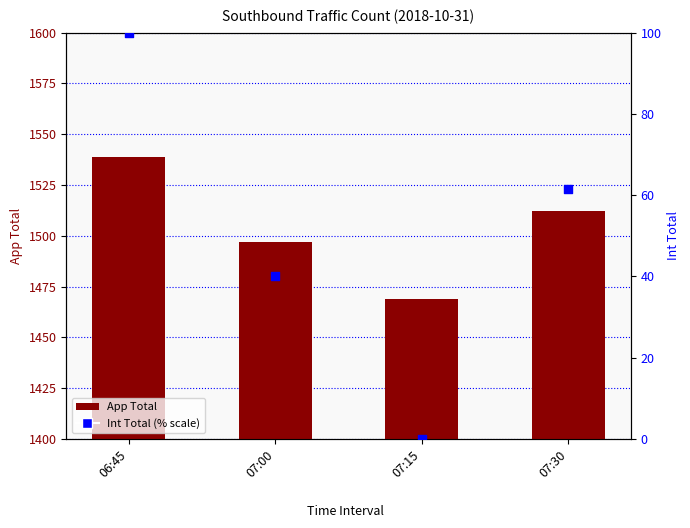

What is the total value across all series at 07:30?

1573.4